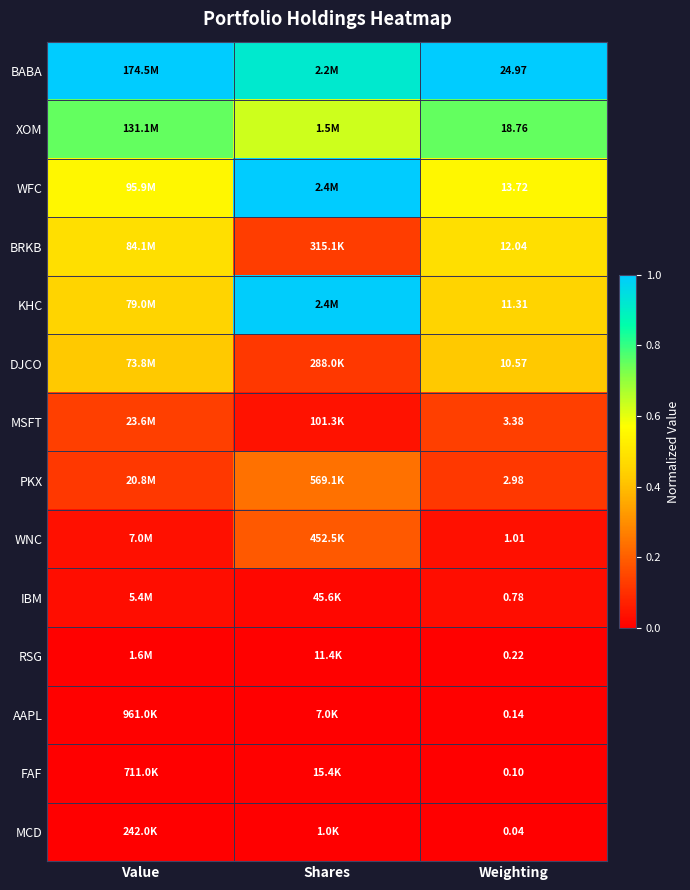

At which category does the chart reach its minimum across all series?

Value